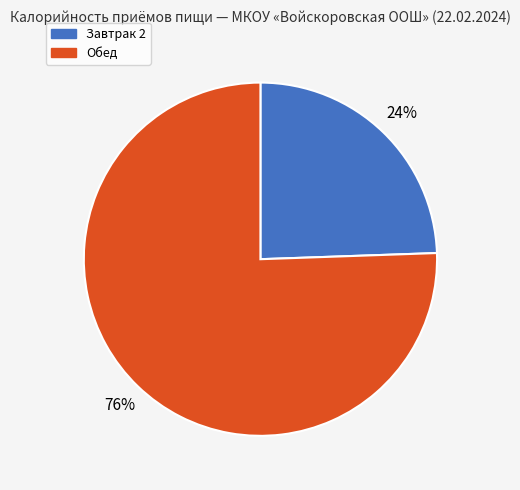

Do Обед and Завтрак 2 together represent more than half of the pie?

Yes